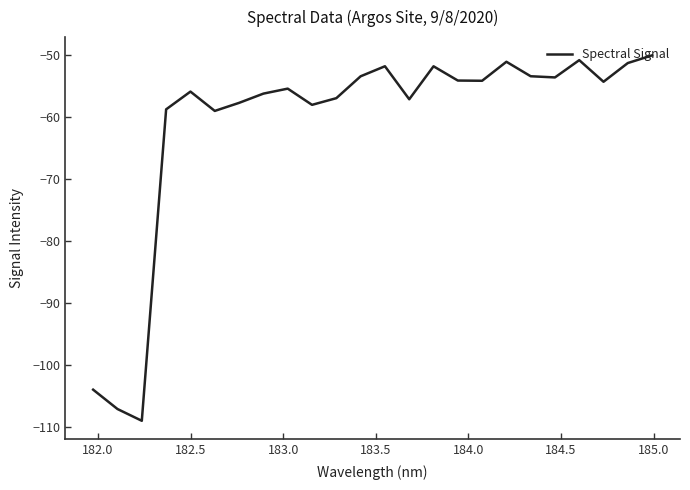

What is the maximum value shown in the chart?

-50.1